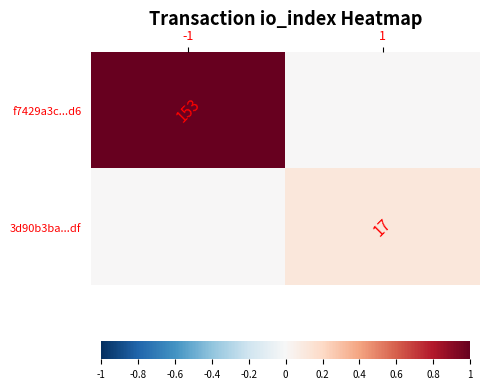

The f7429a3c...d6 series shows 53 at -1. True or false?

False